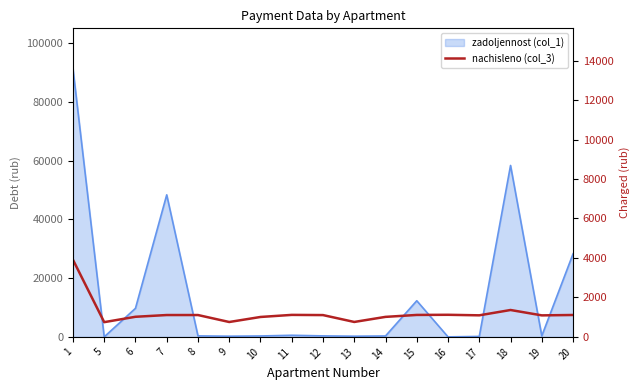

Is it true that the value at 13 is 755.8?

True